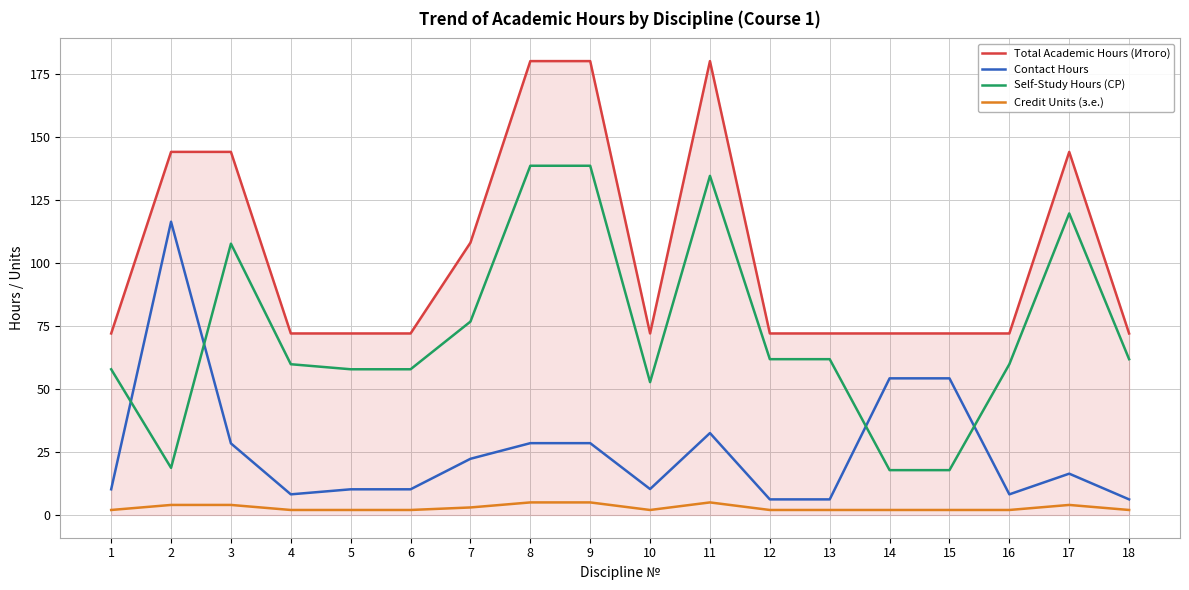

What is the average value of the Credit Units (з.е.) series?

2.9